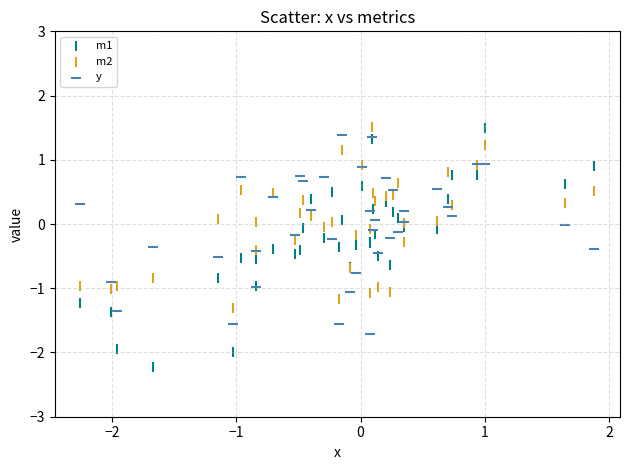

Which series has the widest spread of Y values?

m1